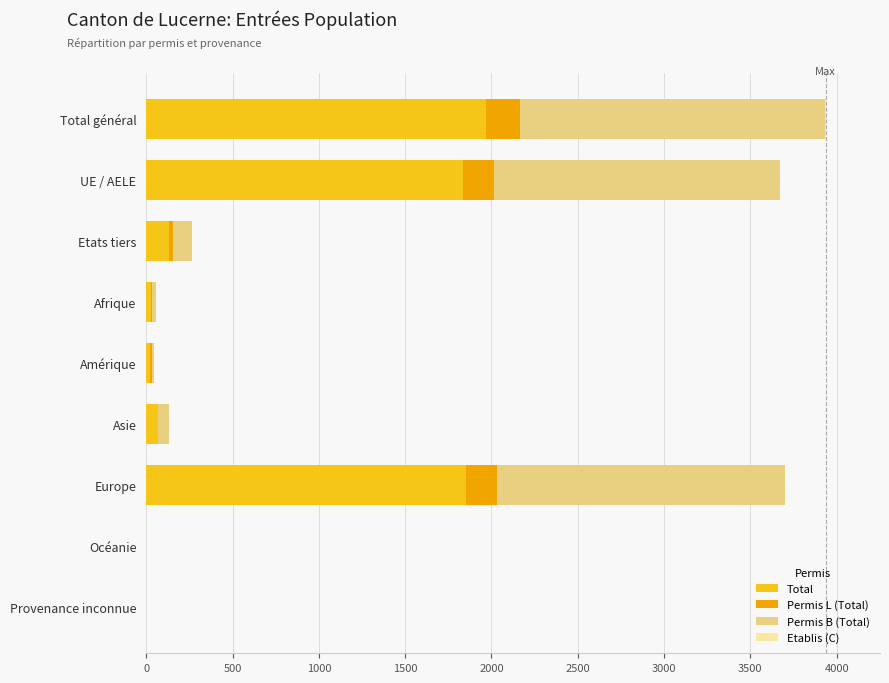

Between Total général and Afrique, which series saw the biggest shift?

Total